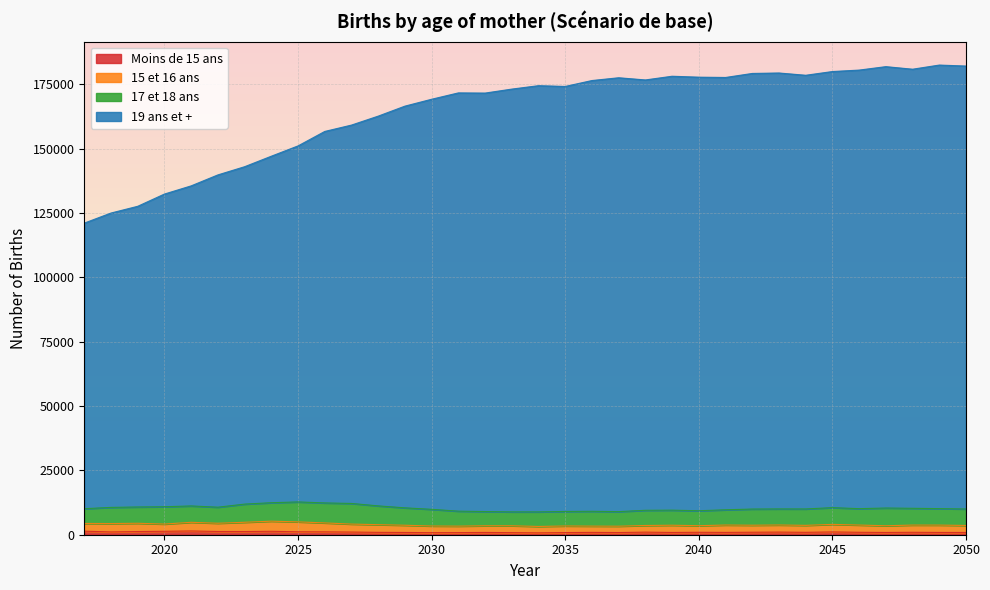

What is the spread (max minus min) of values at 2038?

175655.1